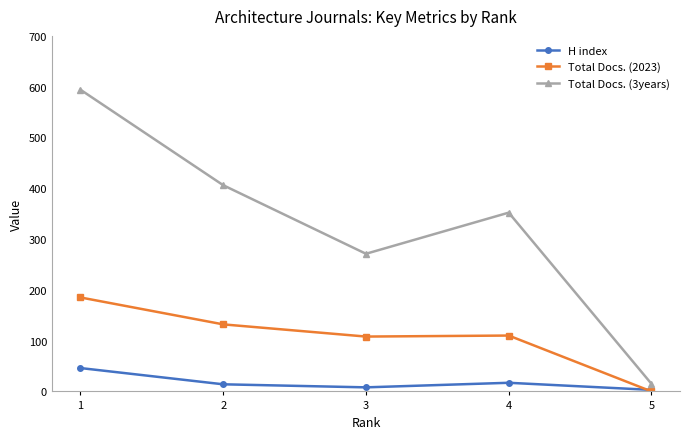

Where is the first local maximum for Total Docs. (2023)?

4